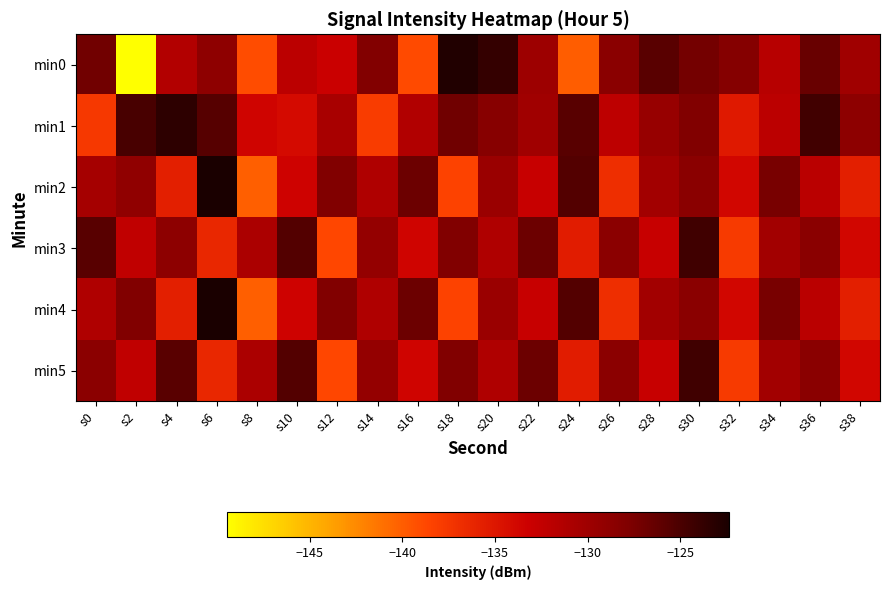

How many distinct data groups are displayed?

6